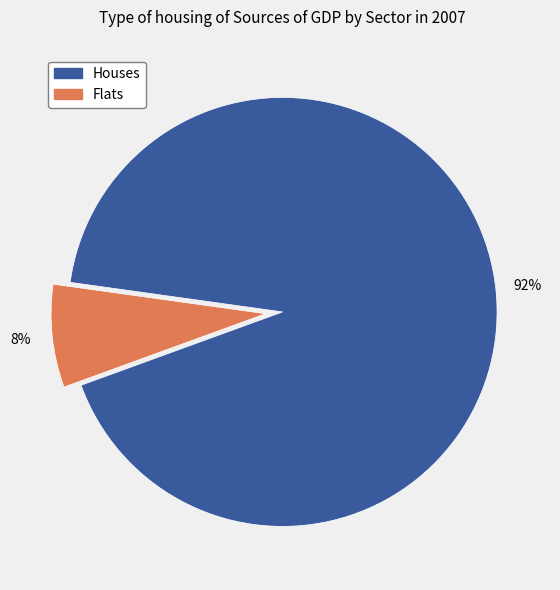

To the nearest percent, what is the average slice percentage?

50%